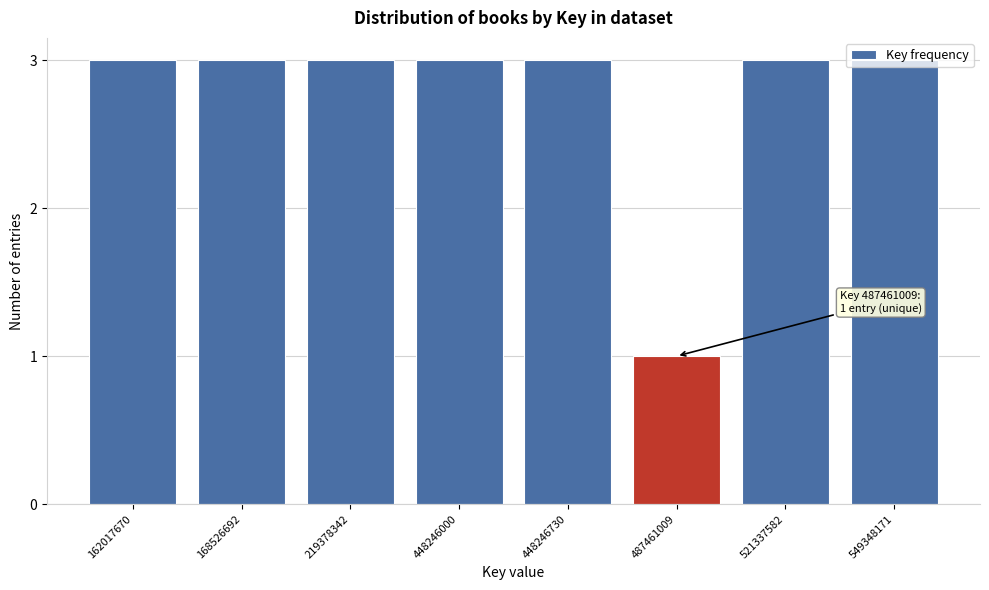

What is the maximum value shown in the chart?

3